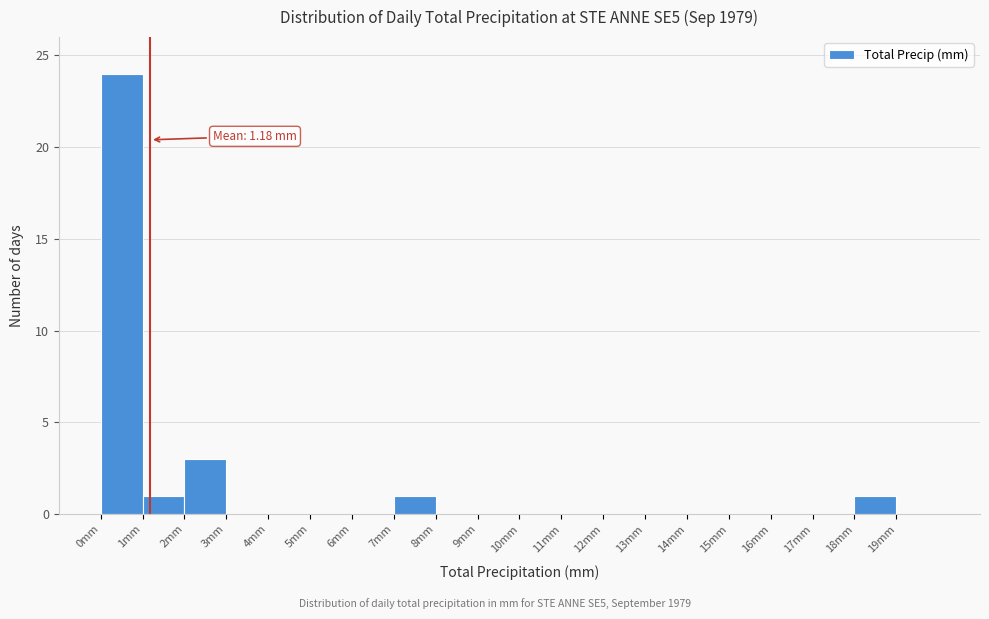

Which range on the x-axis has the tallest bar?

0 to 1